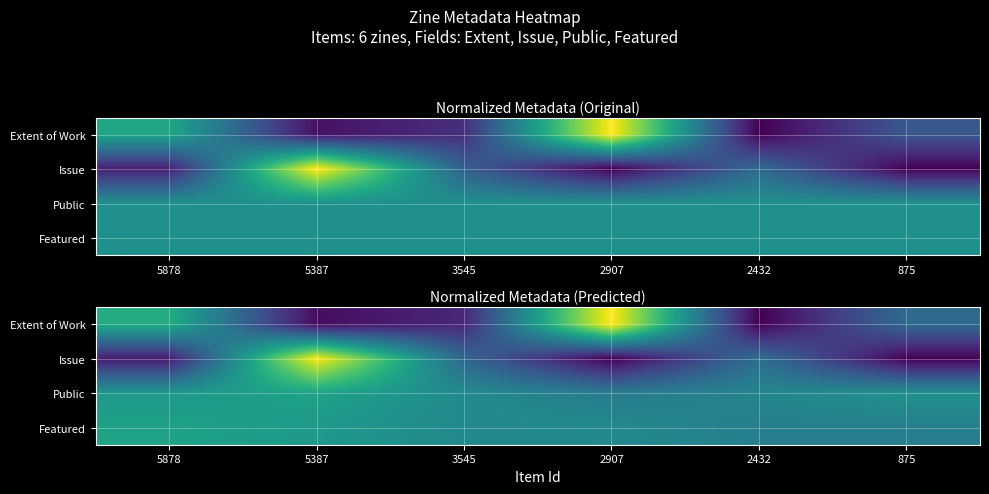

Rank the categories by Extent of Work value from highest to lowest.

2907, 5878, 875, 3545, 5387, 2432